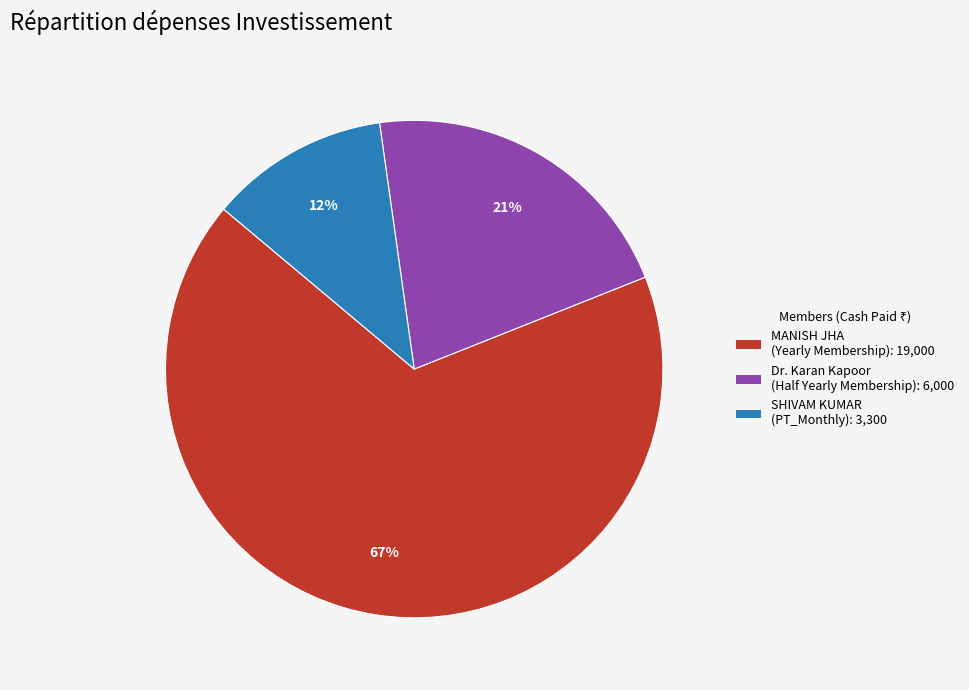

Count the number of slices in the pie.

3